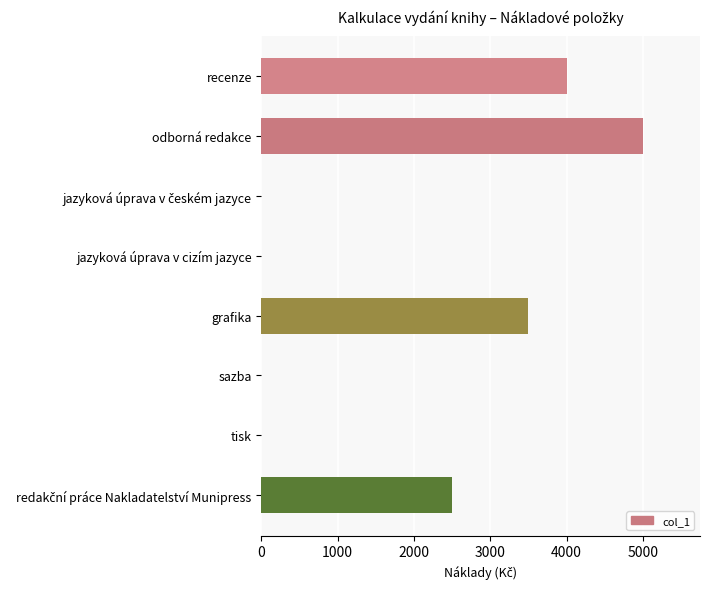

Count the values in the range 0 to 4000.

7